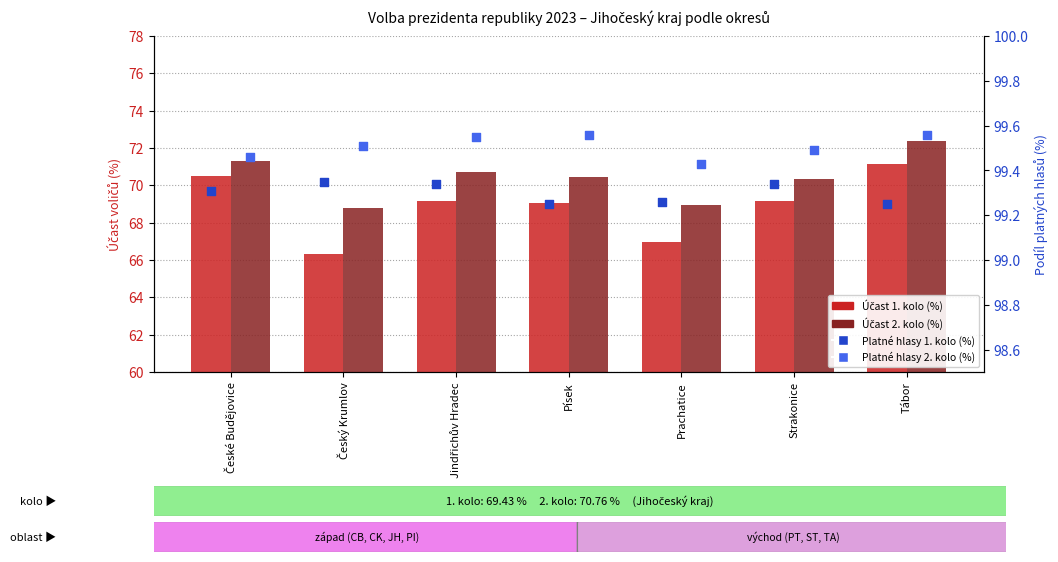

Which series contains the highest Y value?

Platné hlasy 2. kolo (%)